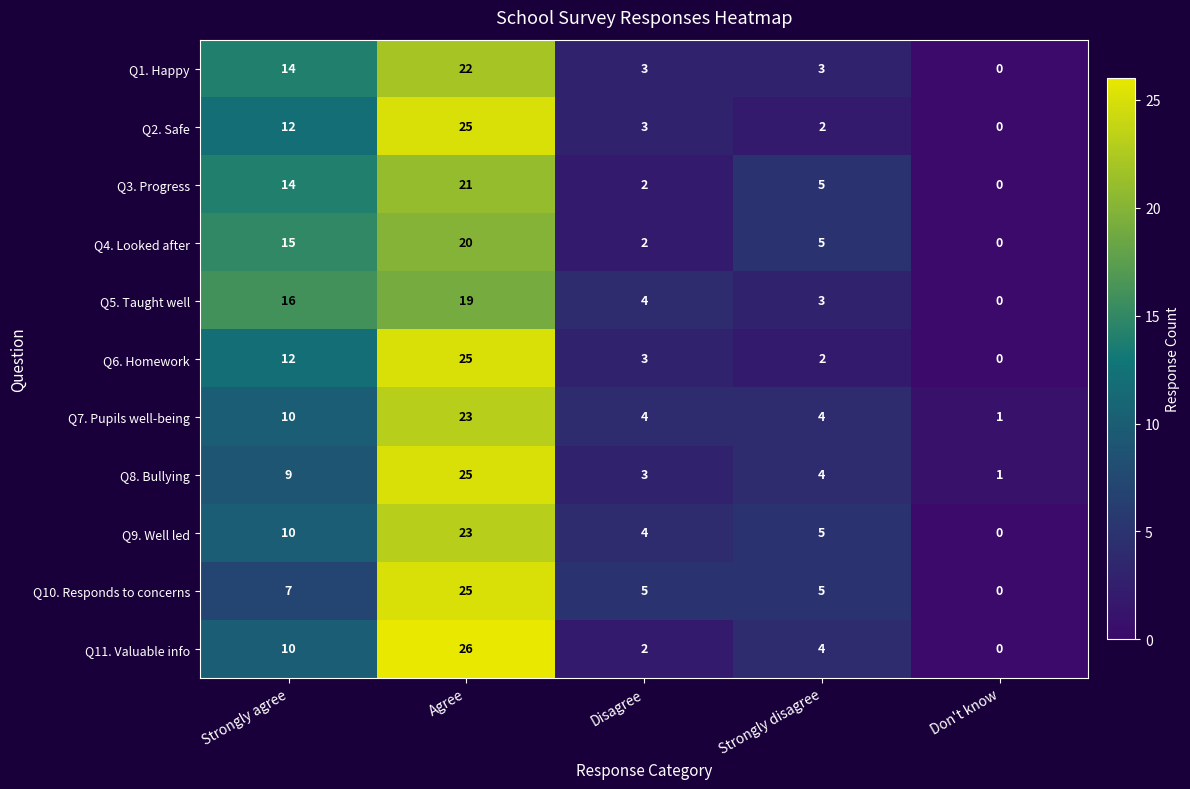

What is the spread (max minus min) of values at Strongly agree?

9